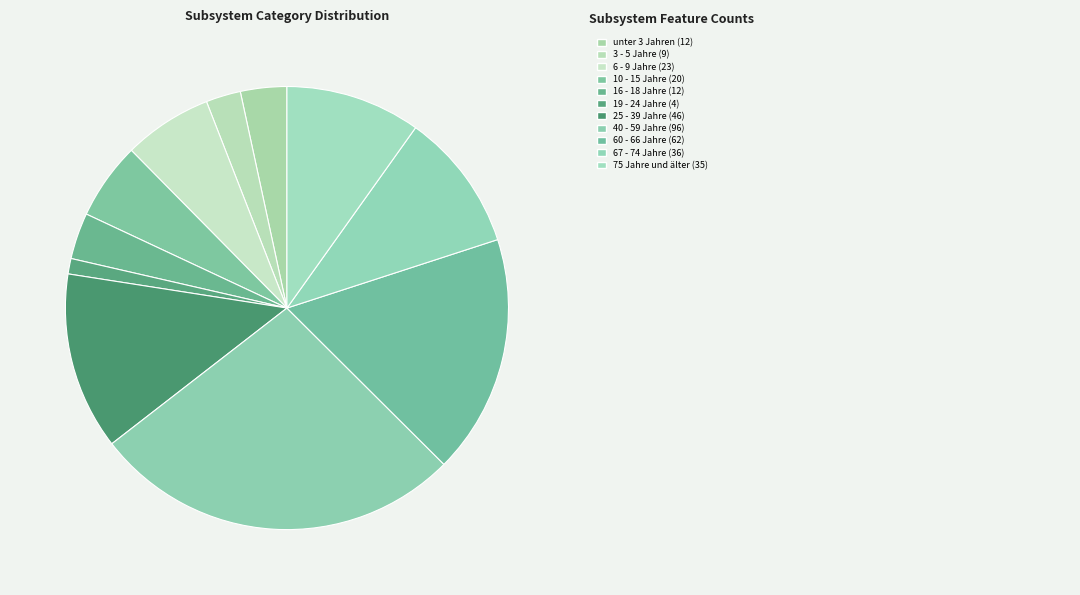

How many segments does this pie chart have?

11